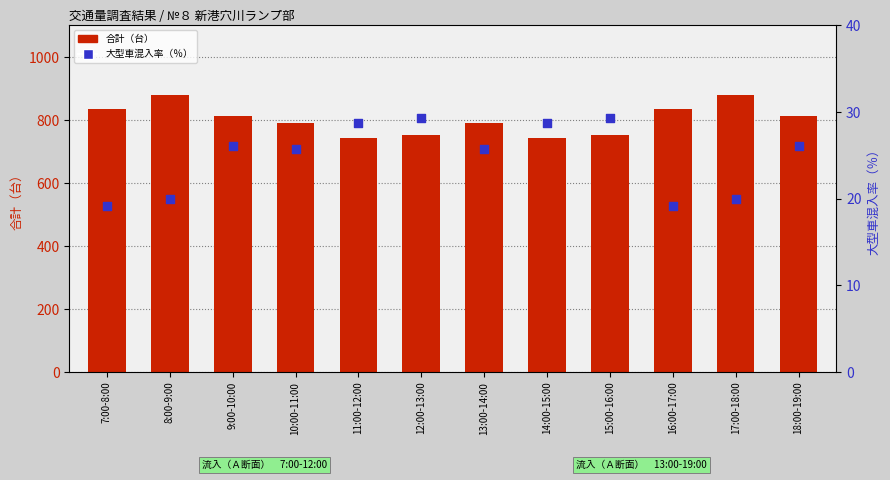

Which series has the largest Y range (max minus min)?

合計（台）